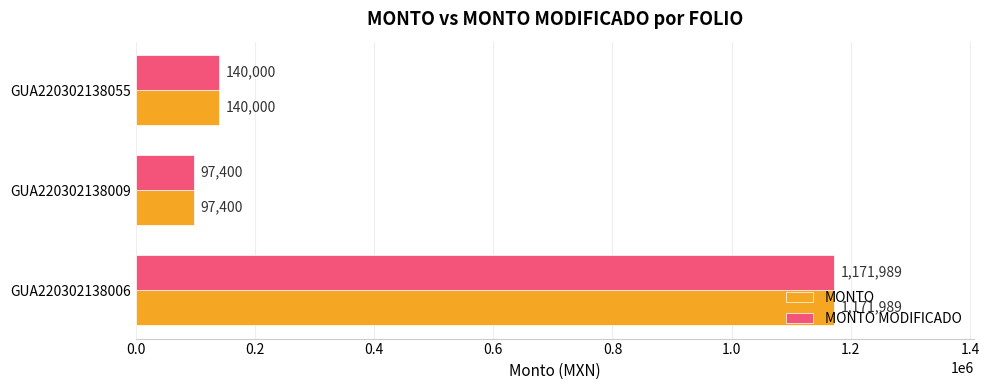

At which category is the sum across all series the highest?

GUA220302138006